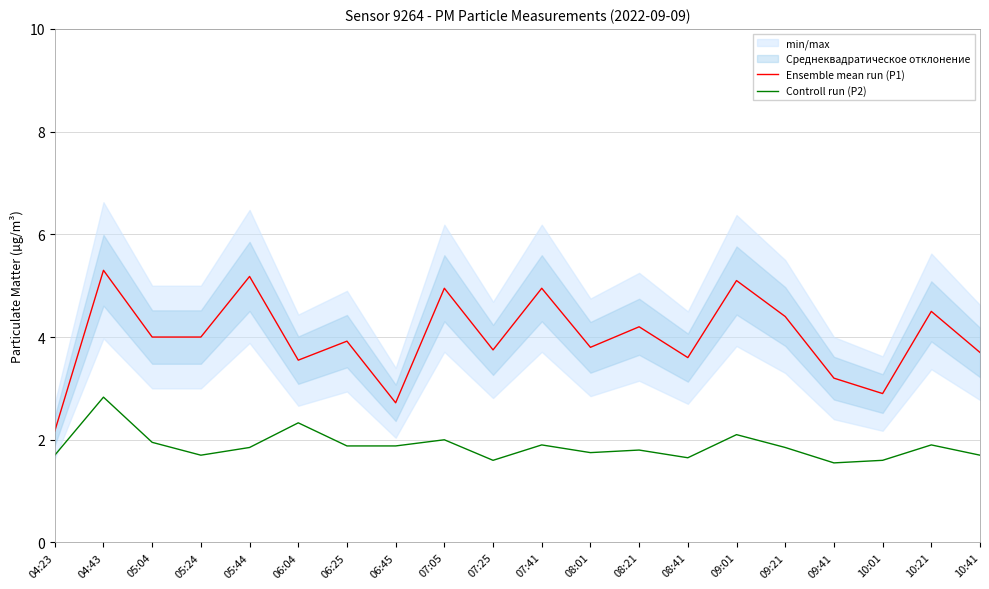

What is the average value of the Controll run (P2) series?

1.9